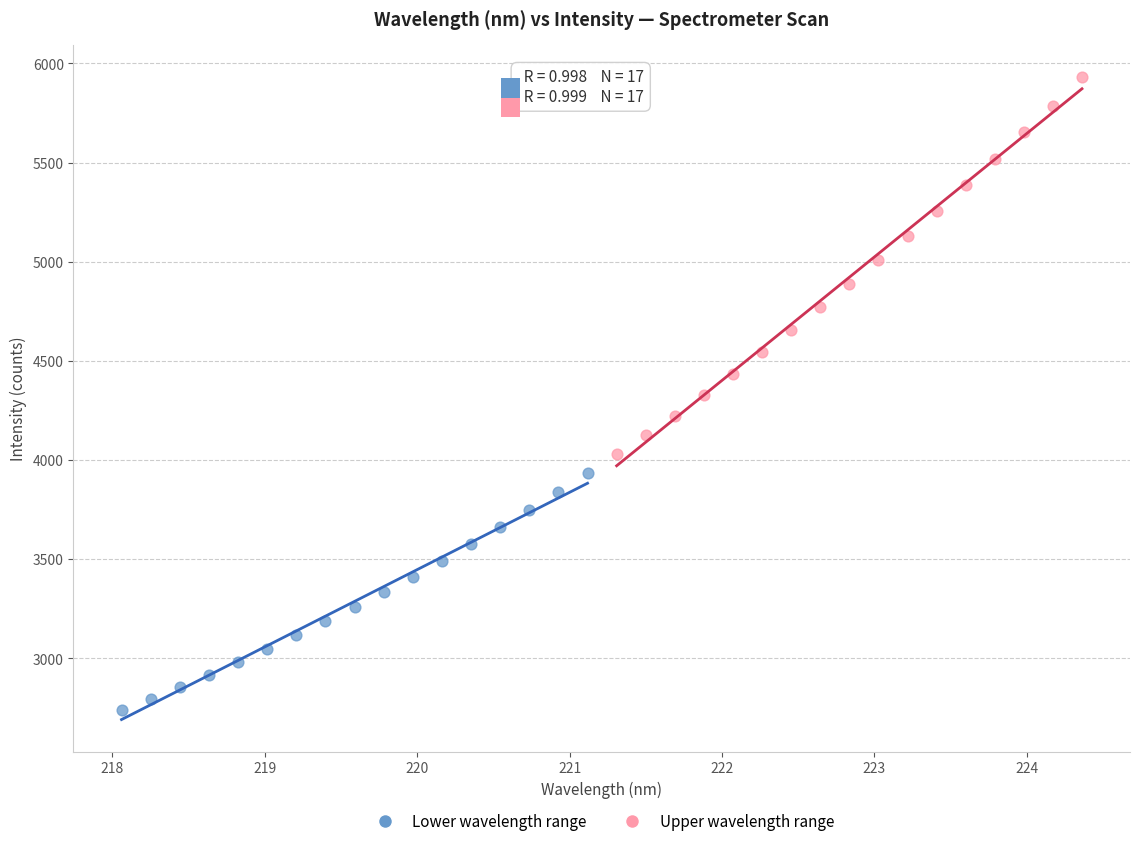

Which series has the widest spread of Y values?

Upper wavelength range